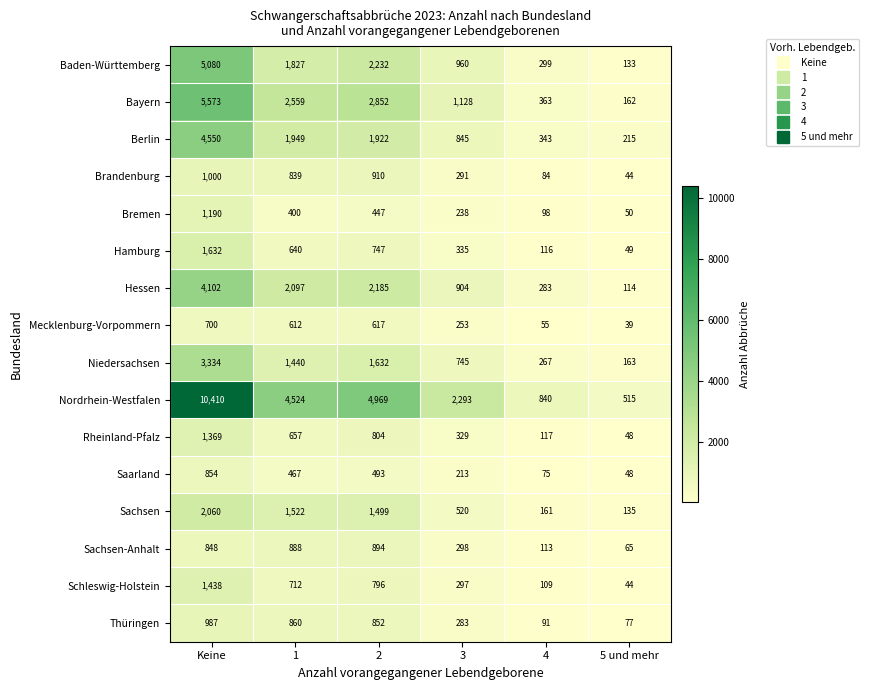

What is the approximate value of Berlin at 3, to the nearest 100?

800